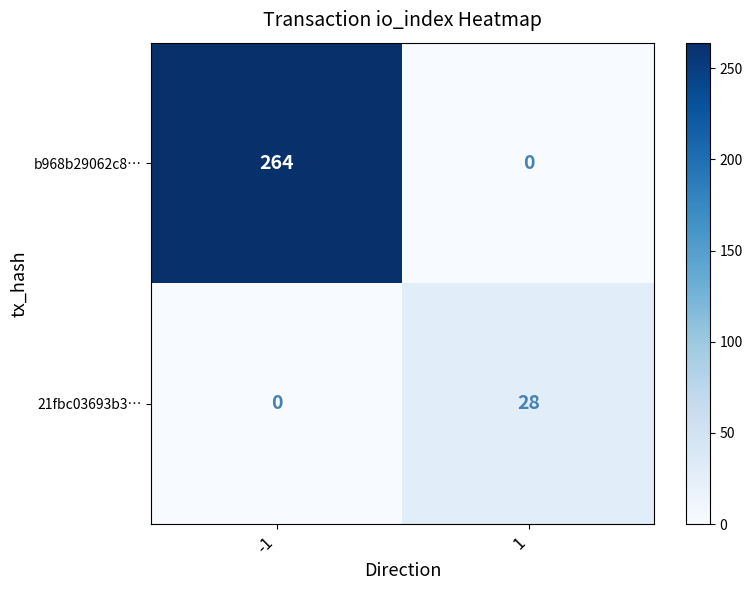

Reading right to left, what are all the values shown in this chart?

b968b29062c8…: 0	264
21fbc03693b3…: 28	0